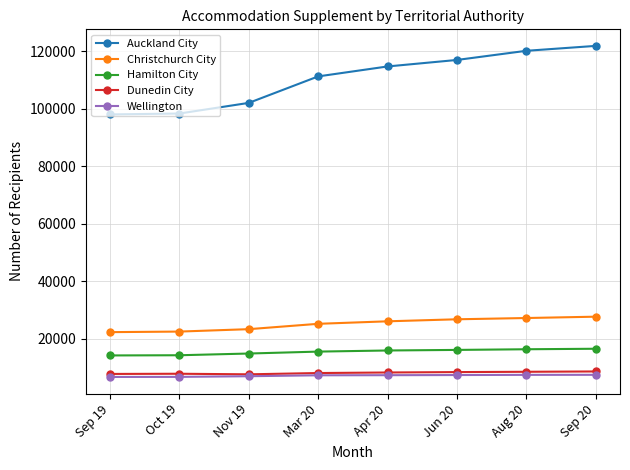

What is the difference between the Hamilton City values at Sep 19 and Oct 19?

66